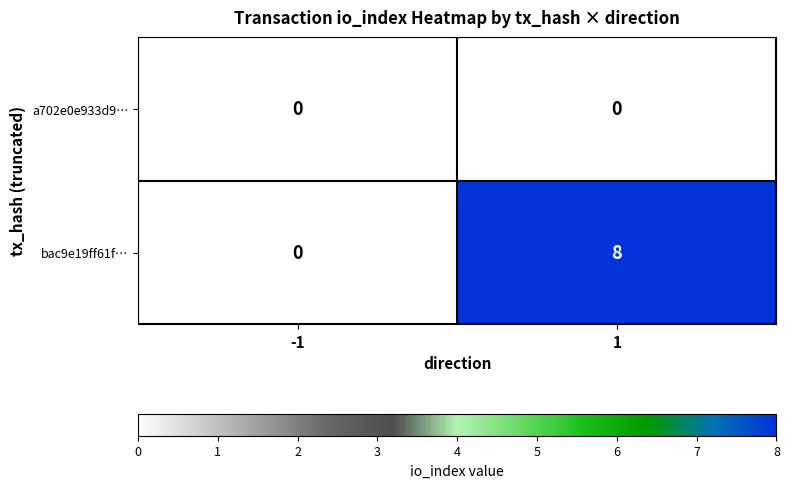

Which series has the largest total across all categories?

bac9e19ff61f…